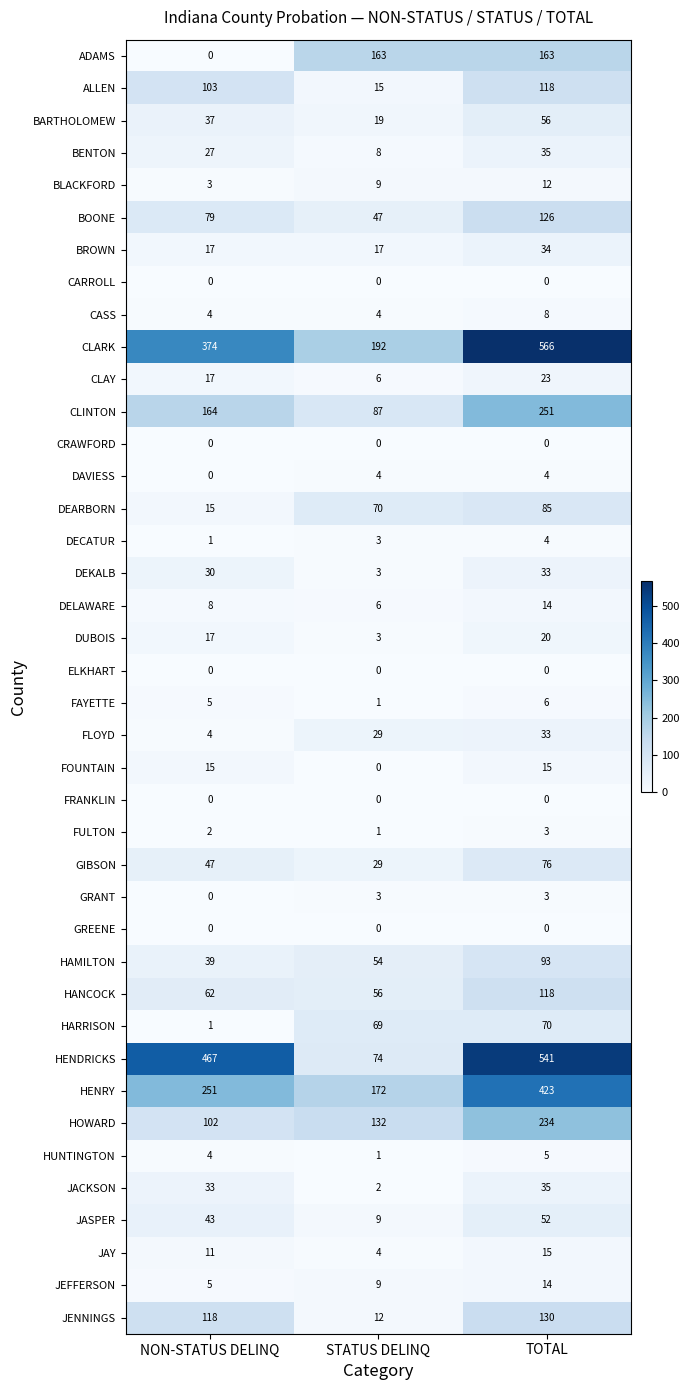

What is the total value across all series at NON-STATUS DELINQ?

2105